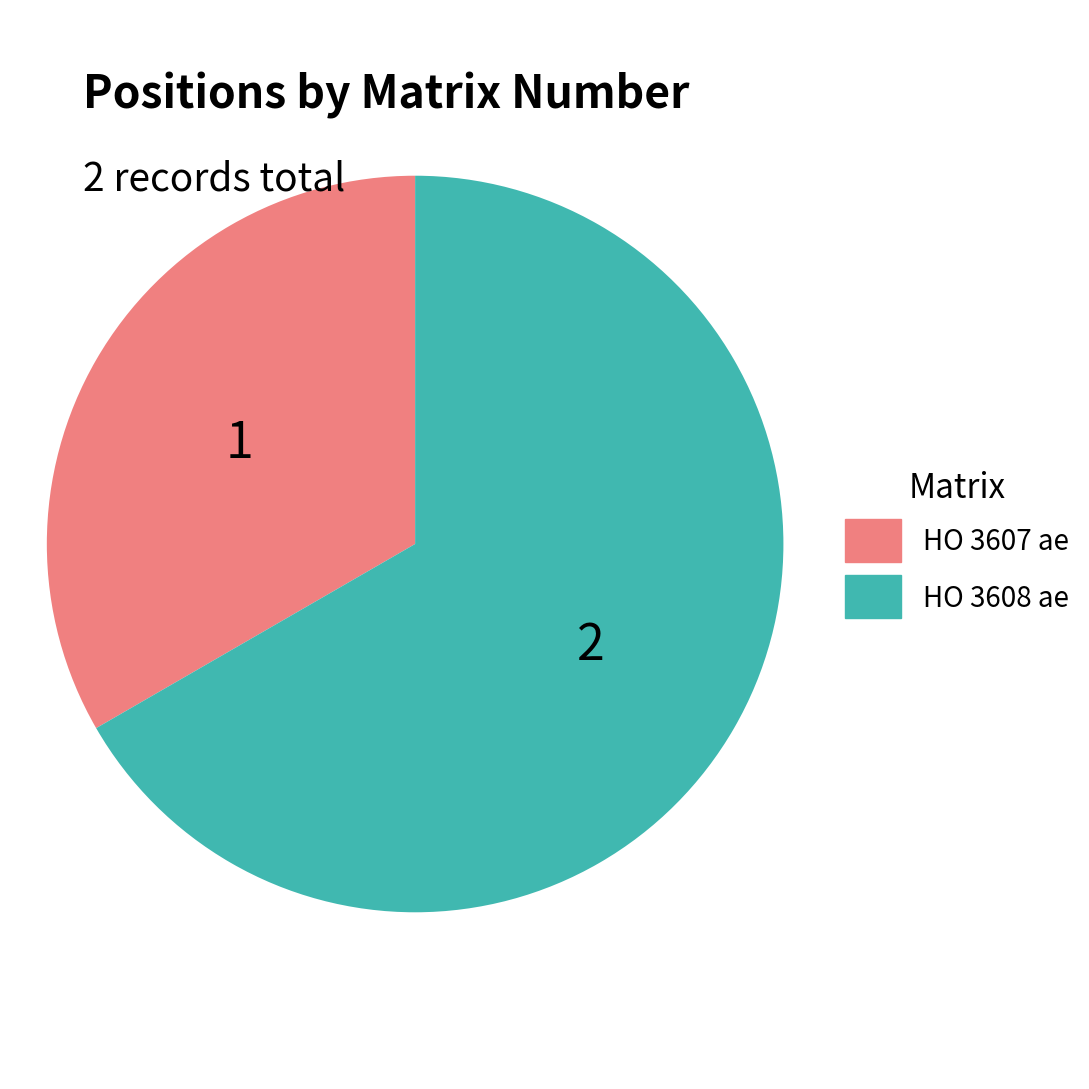

Is it true that HO 3607 ae is 33% of the pie?

True